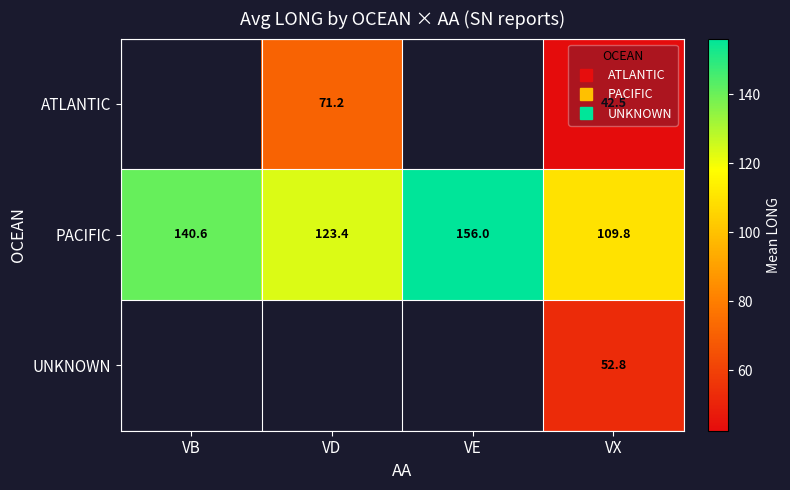

At which label does PACIFIC reach its peak?

VE